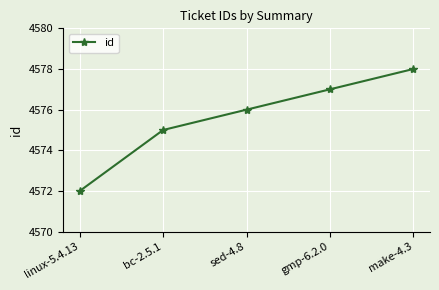

List the labels in order of value, smallest first.

linux-5.4.13, bc-2.5.1, sed-4.8, gmp-6.2.0, make-4.3